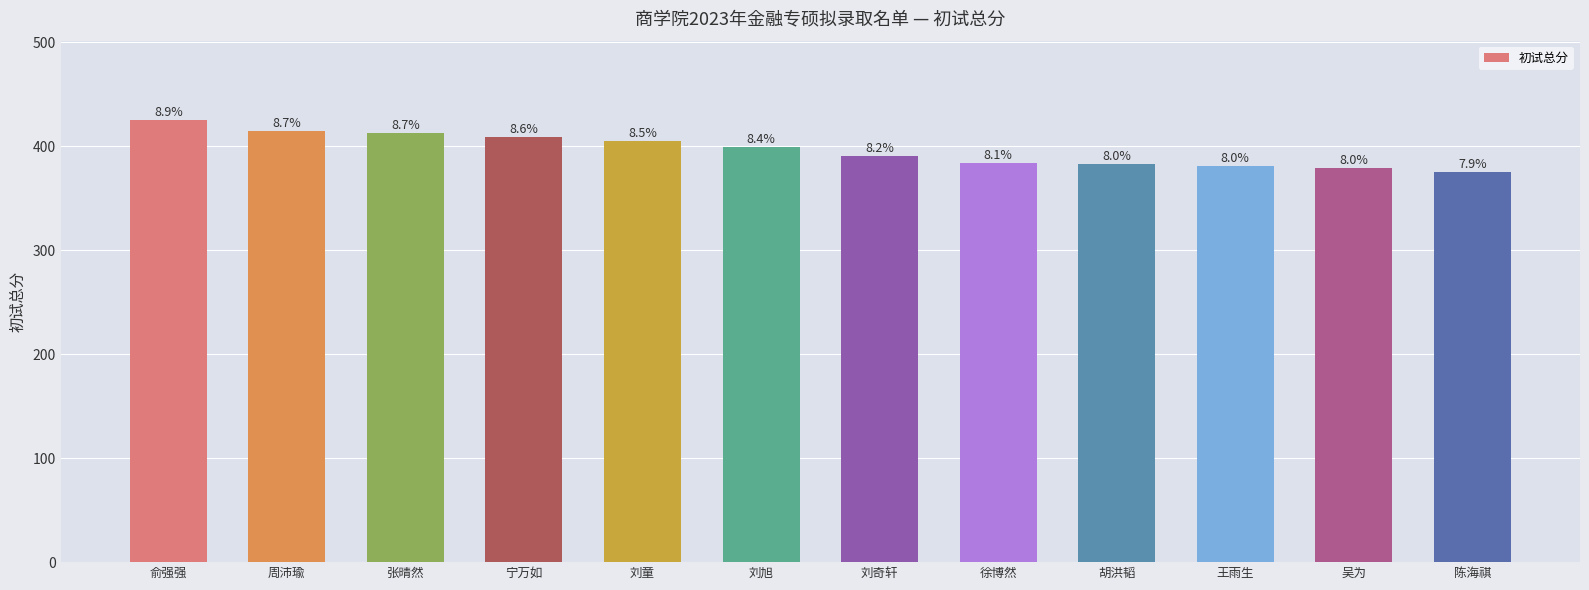

What is the approximate value at 宁万如, to the nearest 5?

410